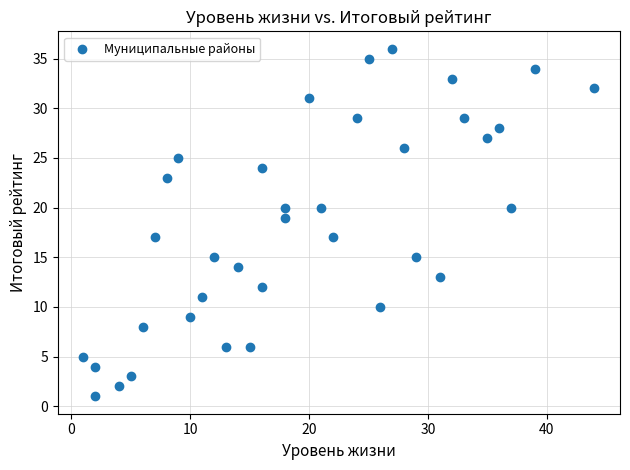

What is the range of X values (max minus min)?

43